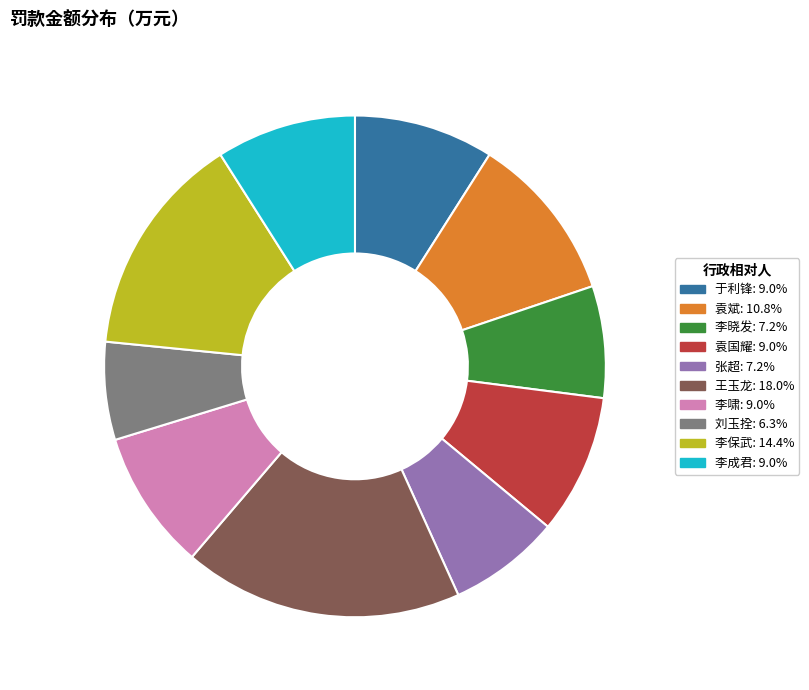

Which category has the biggest portion of the pie?

王玉龙